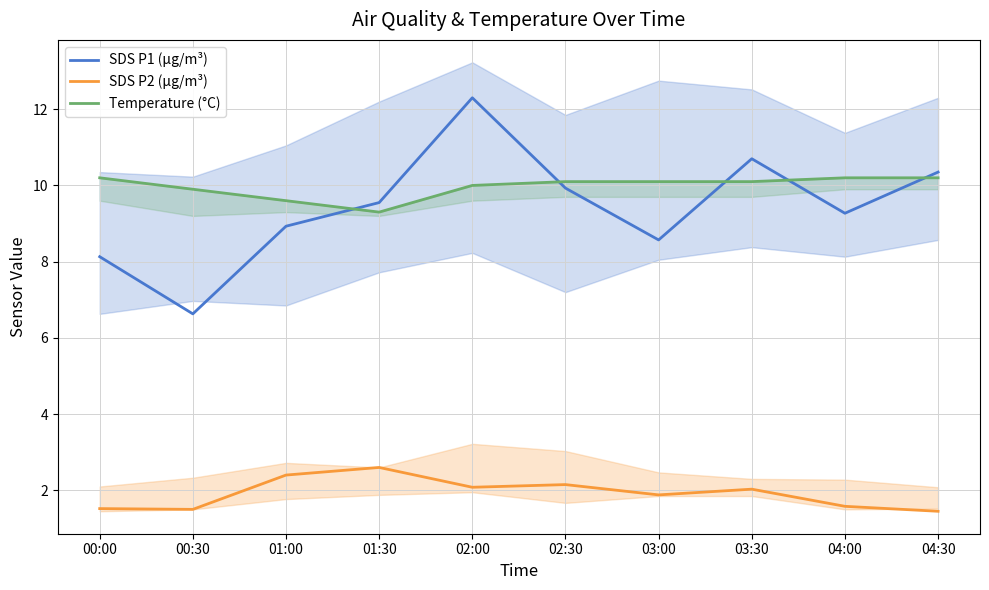

Which series has the largest range (max minus min)?

SDS P1 (µg/m³)